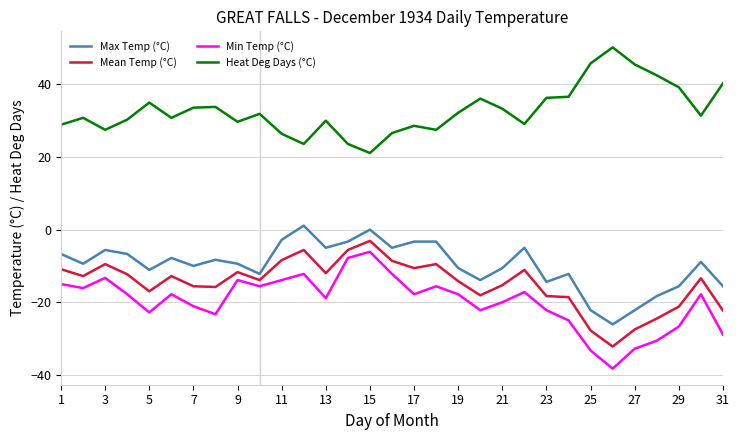

Which series has the largest total across all categories?

Heat Deg Days (°C)